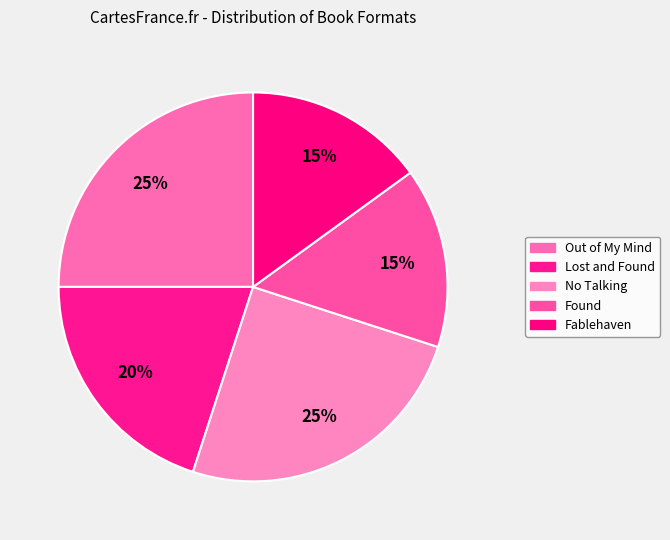

Is there a majority slice in this chart?

No